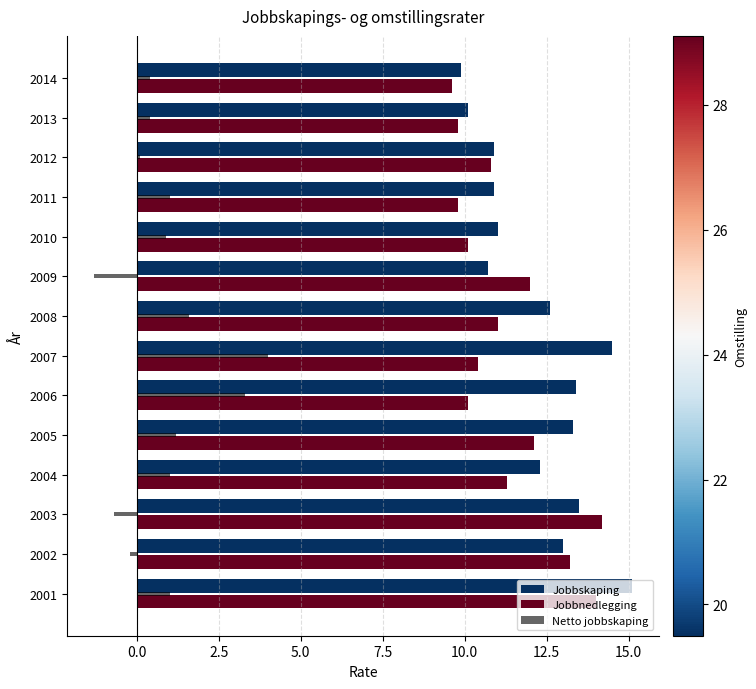

Is the value of Jobbnedlegging at 2012 greater than the value of Jobbskaping at 2005?

No